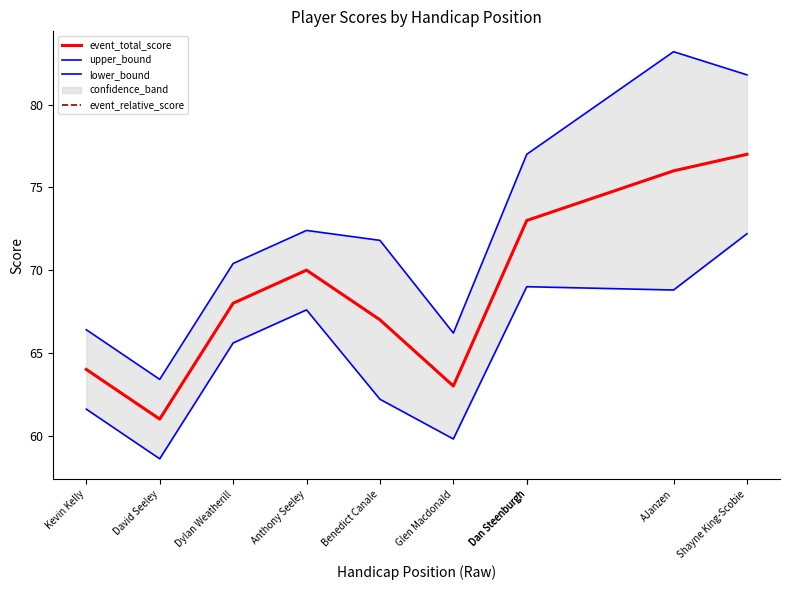

Which series has the largest total across all categories?

upper_bound